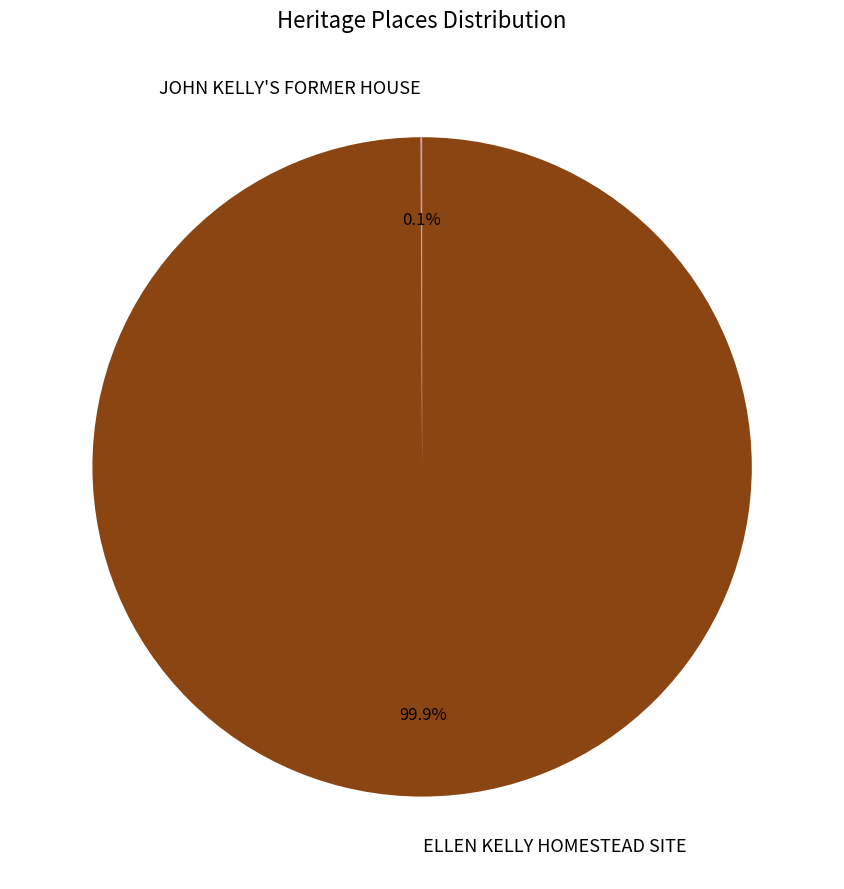

Which slice is the largest?

ELLEN KELLY HOMESTEAD SITE